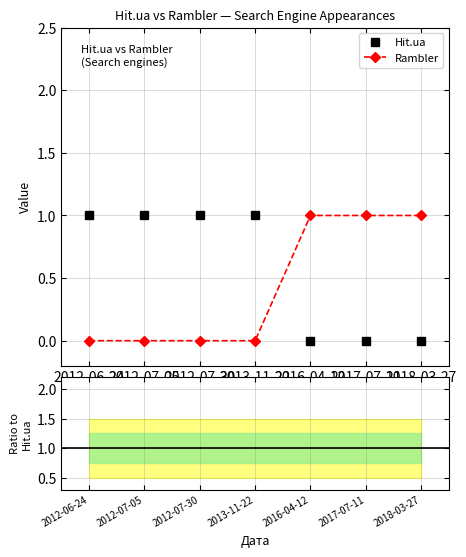

True or false: Hit.ua has a value of -0.5 at 2016-04-12.

False